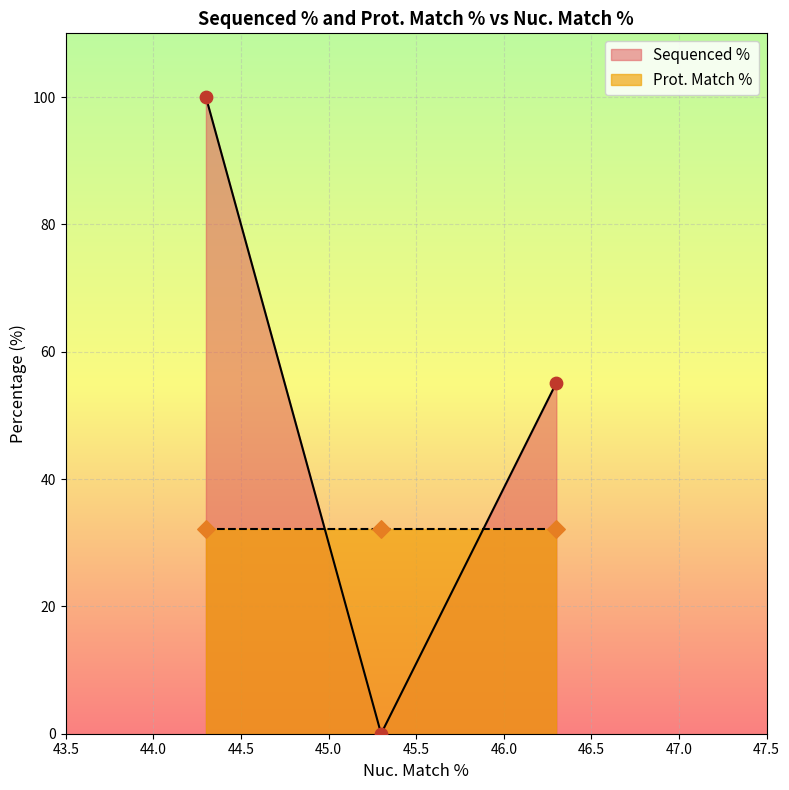

Which series has the widest spread of Y values?

Sequenced %